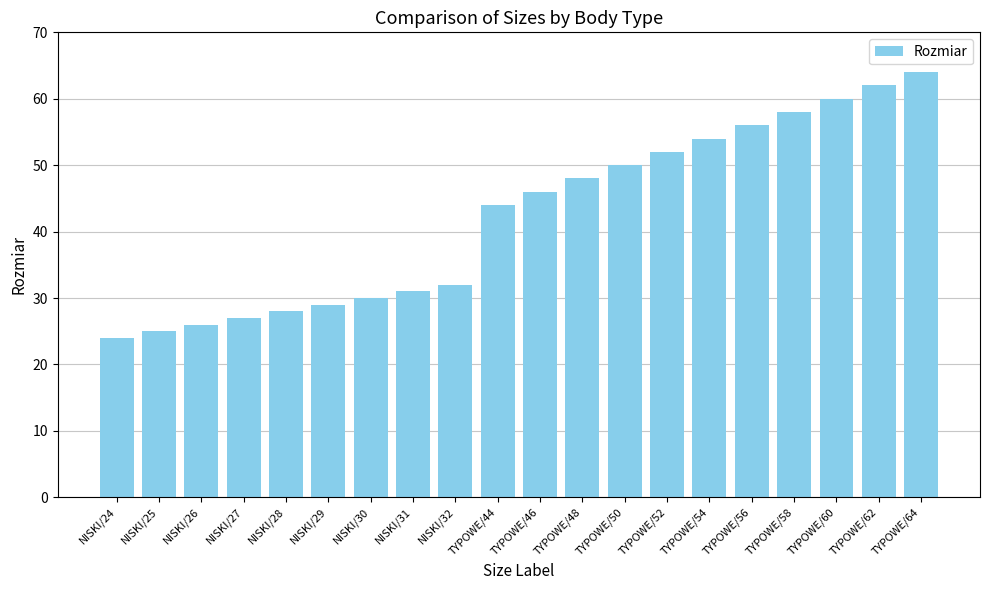

Reading left to right, transcribe all the data shown in this chart.

24	25	26	27	28	29	30	31	32	44	46	48	50	52	54	56	58	60	62	64